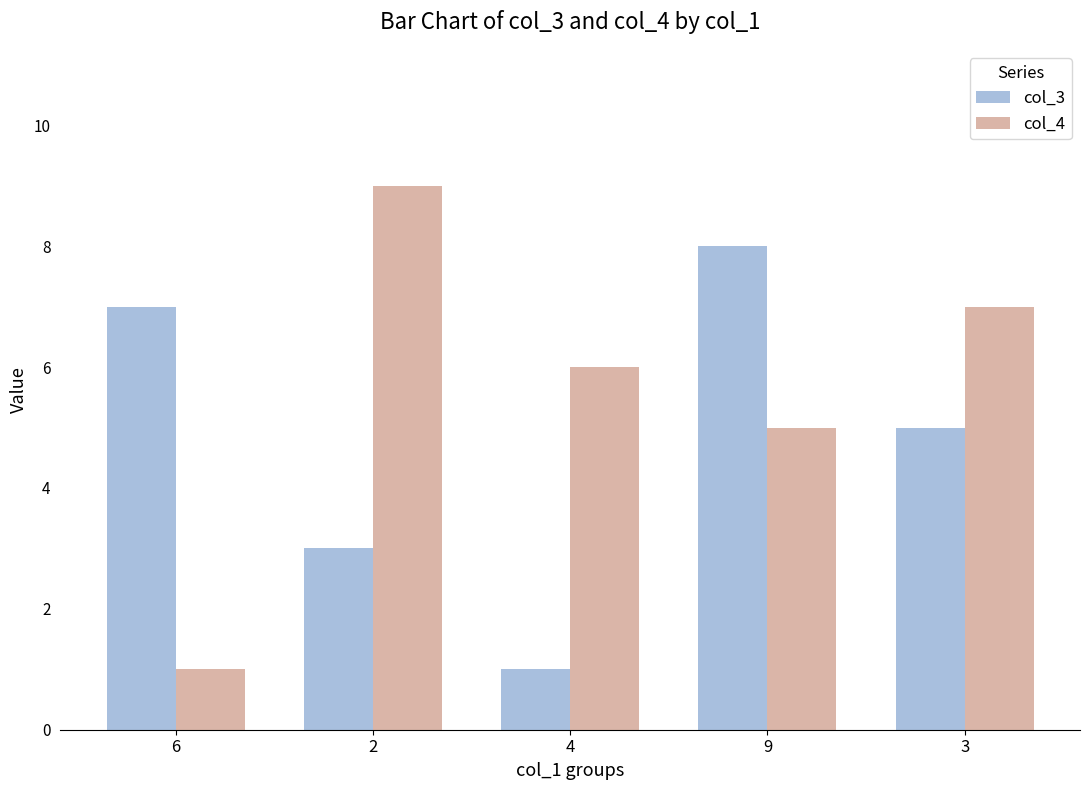

The col_4 series shows 7 at 3. True or false?

True